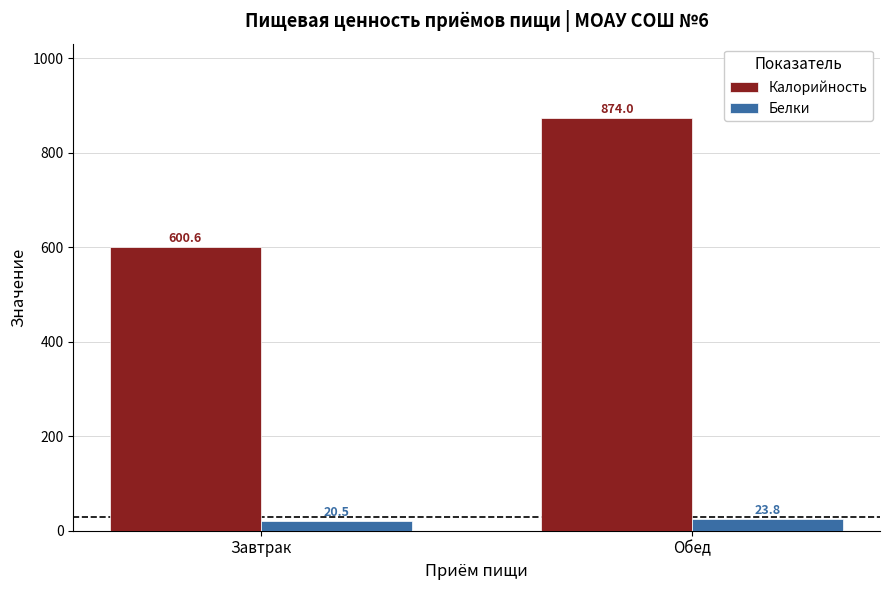

Which series has the largest range (max minus min)?

Калорийность